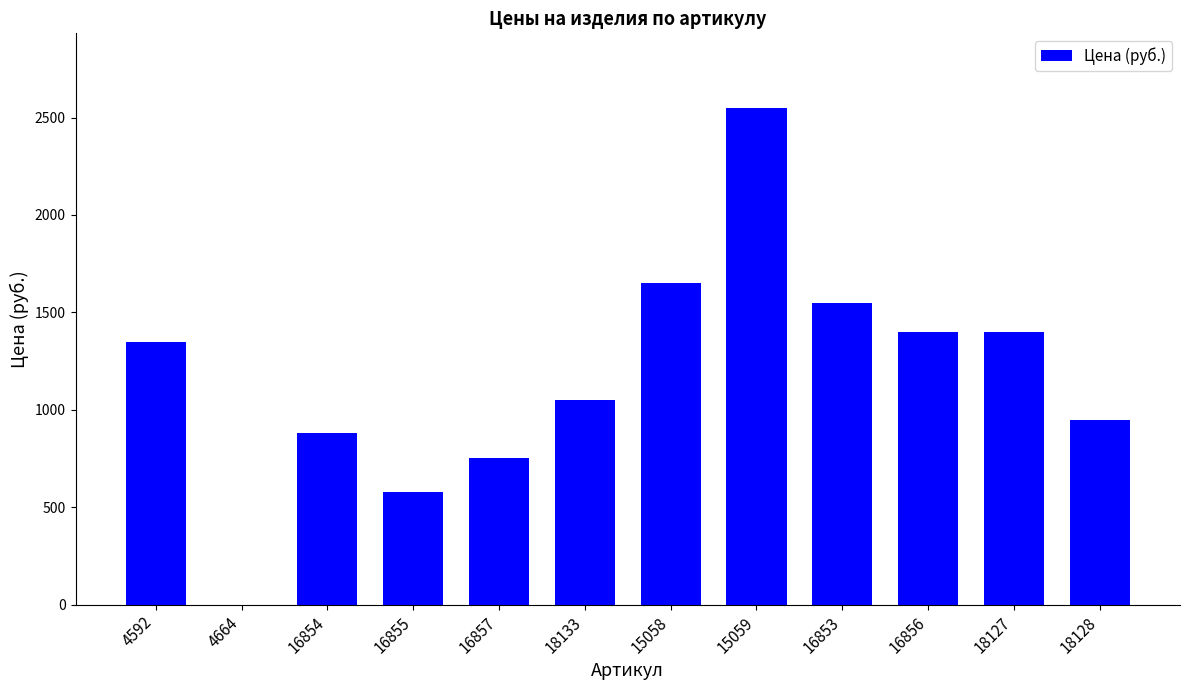

Is it true that the value at 16855 is 580?

True